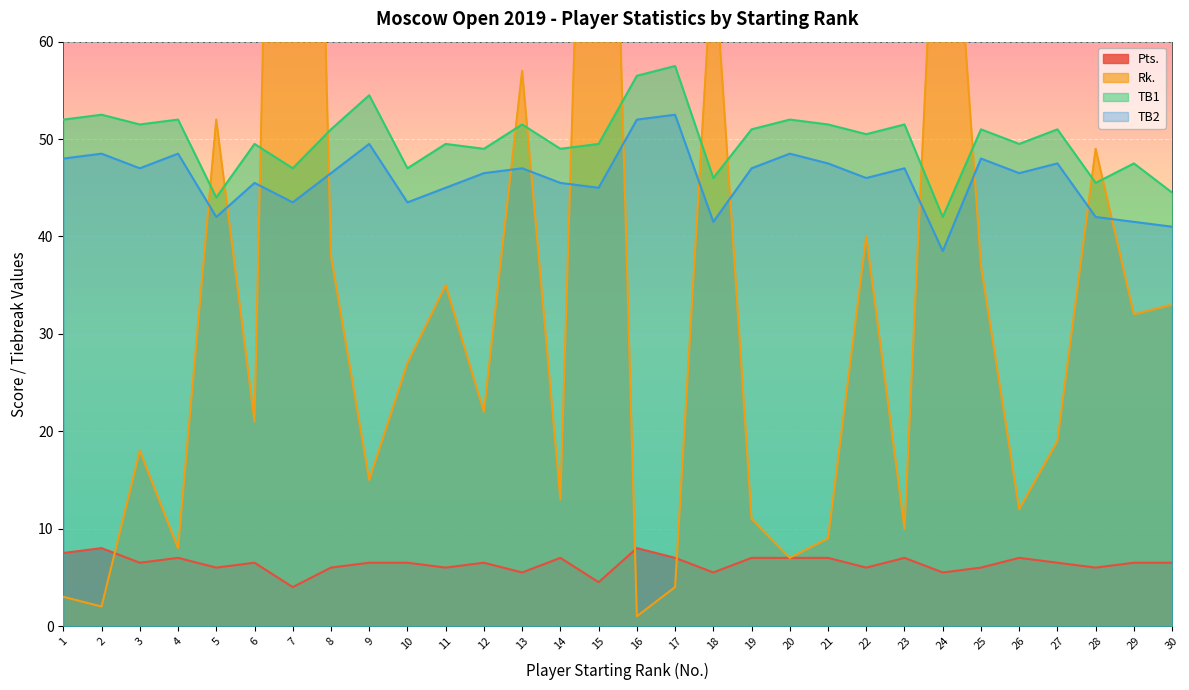

How many interior local valleys does the Pts. series have?

10